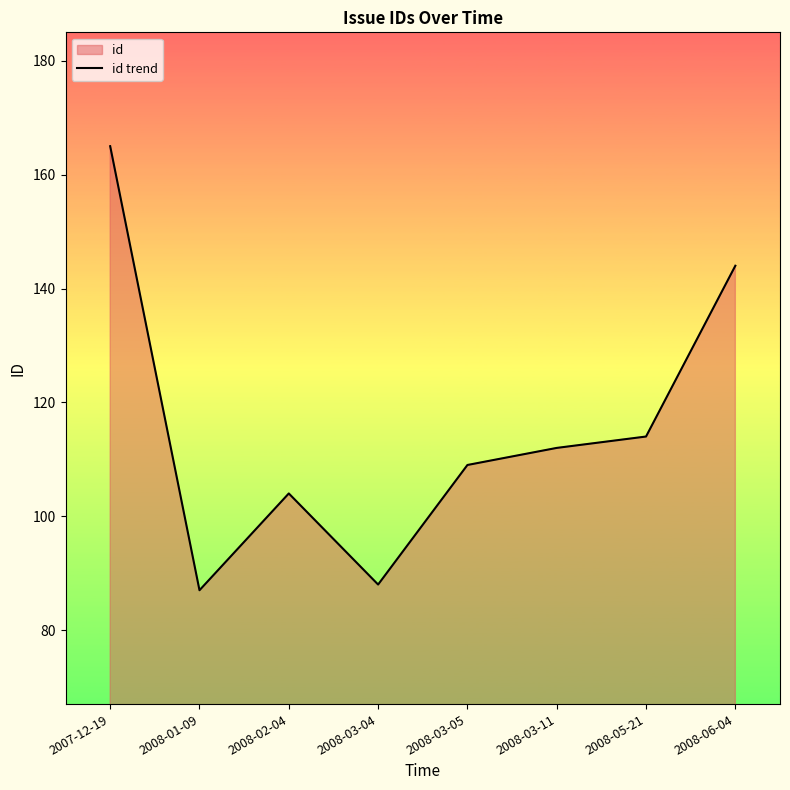

Reading left to right, list all the values displayed in this chart.

165	87	104	88	109	112	114	144